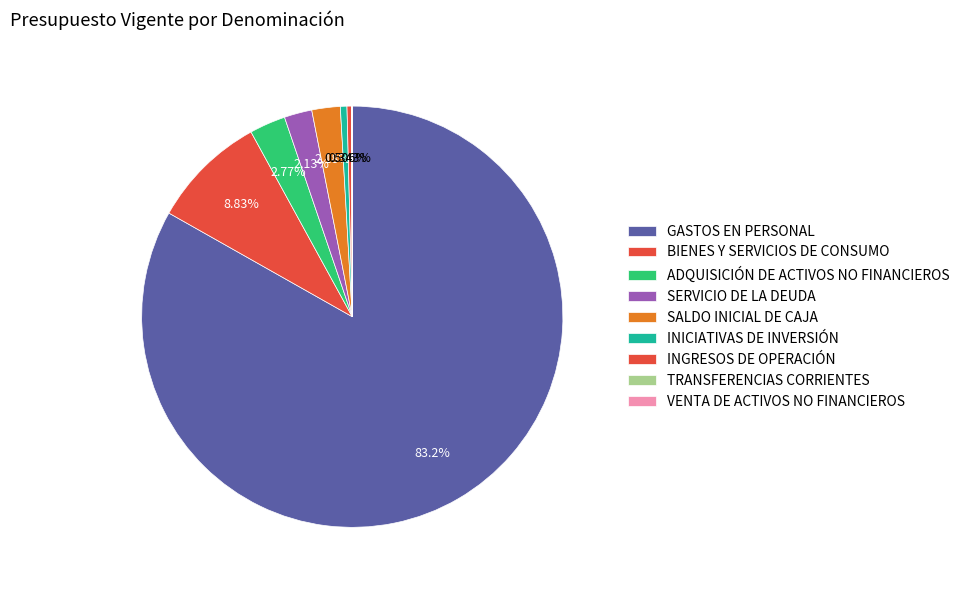

Rank the categories by value from lowest to highest.

VENTA DE ACTIVOS NO FINANCIEROS, TRANSFERENCIAS CORRIENTES, INGRESOS DE OPERACIÓN, INICIATIVAS DE INVERSIÓN, SERVICIO DE LA DEUDA, SALDO INICIAL DE CAJA, ADQUISICIÓN DE ACTIVOS NO FINANCIEROS, BIENES Y SERVICIOS DE CONSUMO, GASTOS EN PERSONAL